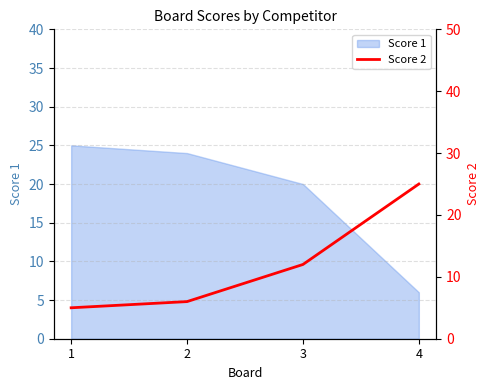

The chart shows a value of 7 at 1. True or false?

False